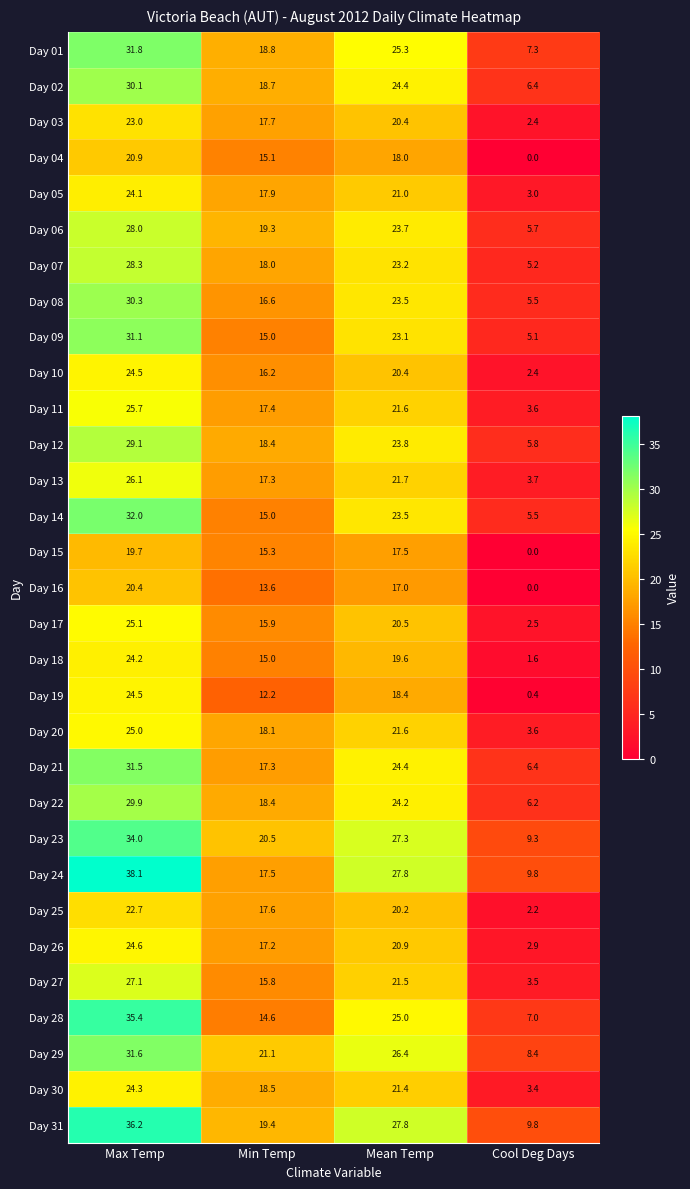

What is the difference between the Day 17 values at Mean Temp and Cool Deg Days?

18.0